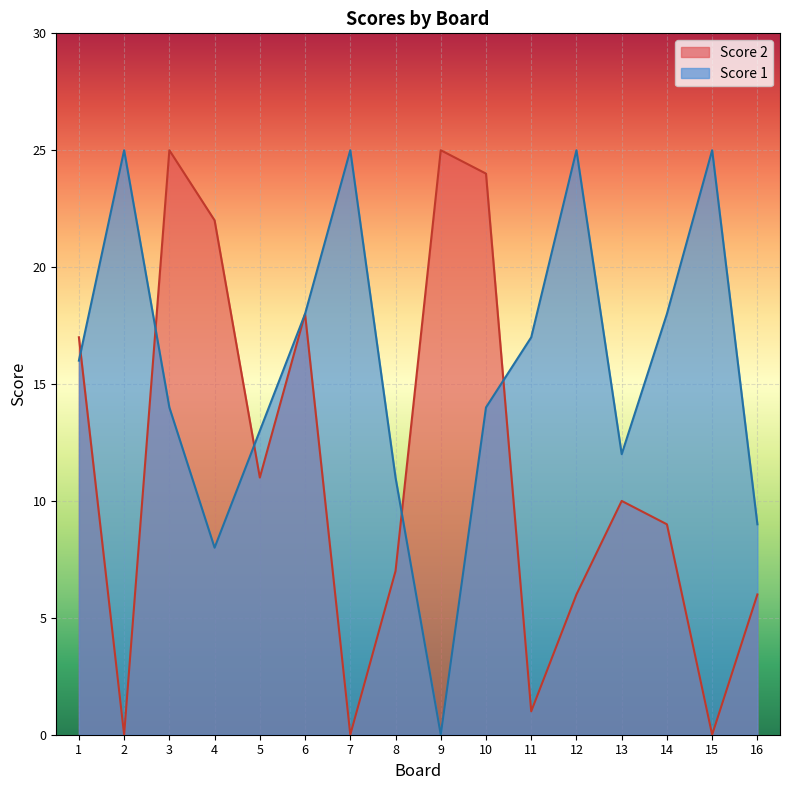

Rank the series at 3 from lowest to highest value.

Score 1, Score 2